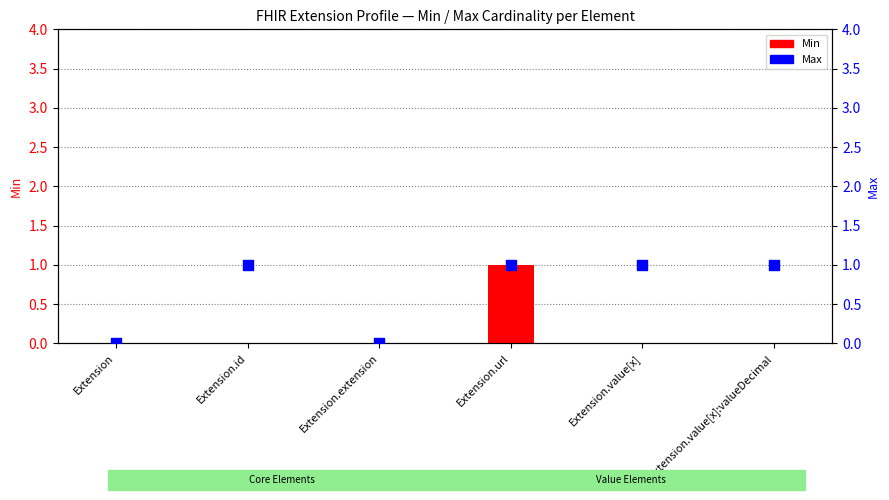

Which series has the widest spread of Y values?

Min